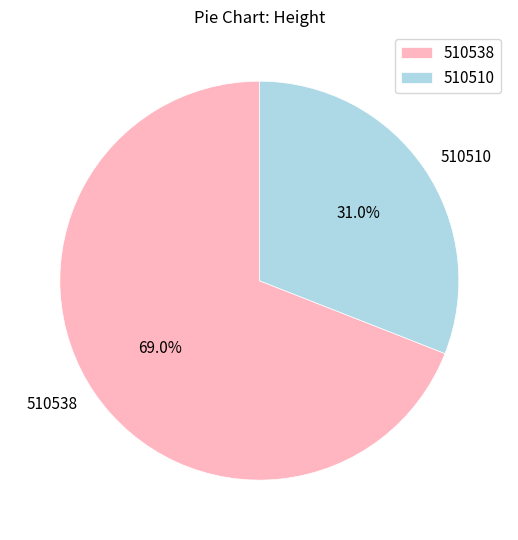

Rank the categories by value from lowest to highest.

510510, 510538